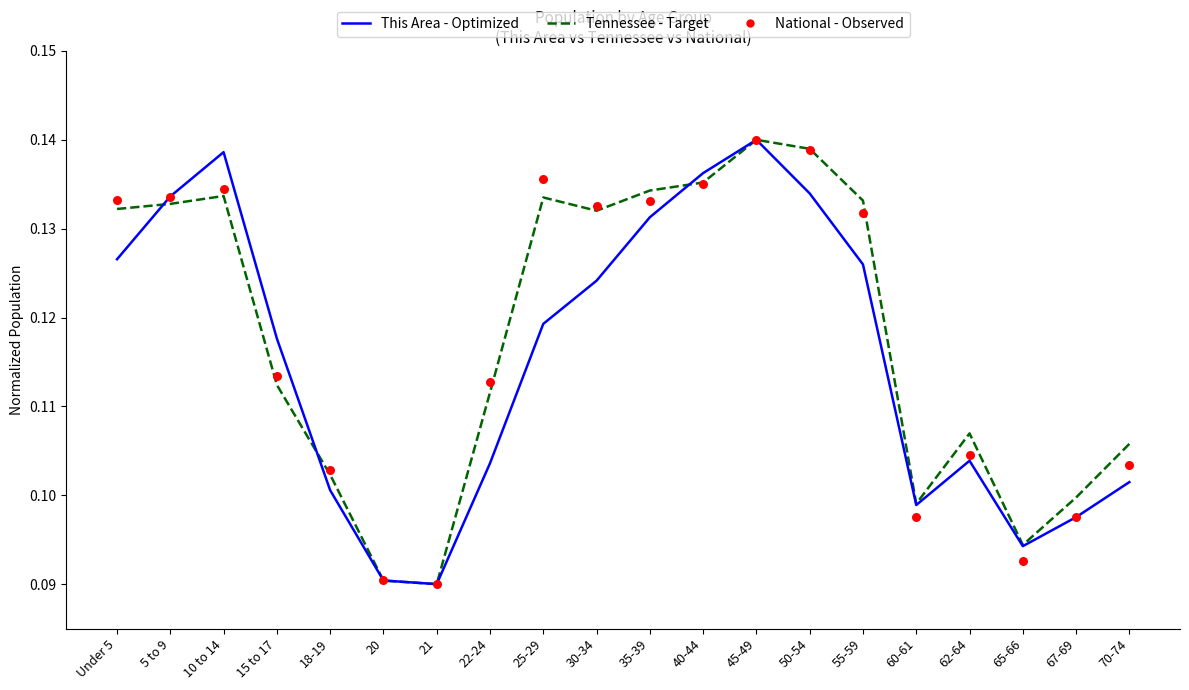

At how many categories does at least one series exceed 0?

20